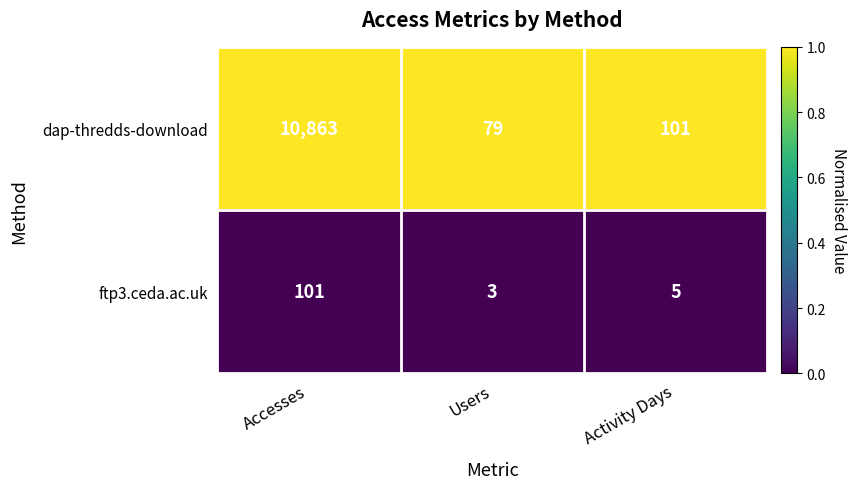

At which category does the chart reach its minimum across all series?

Users